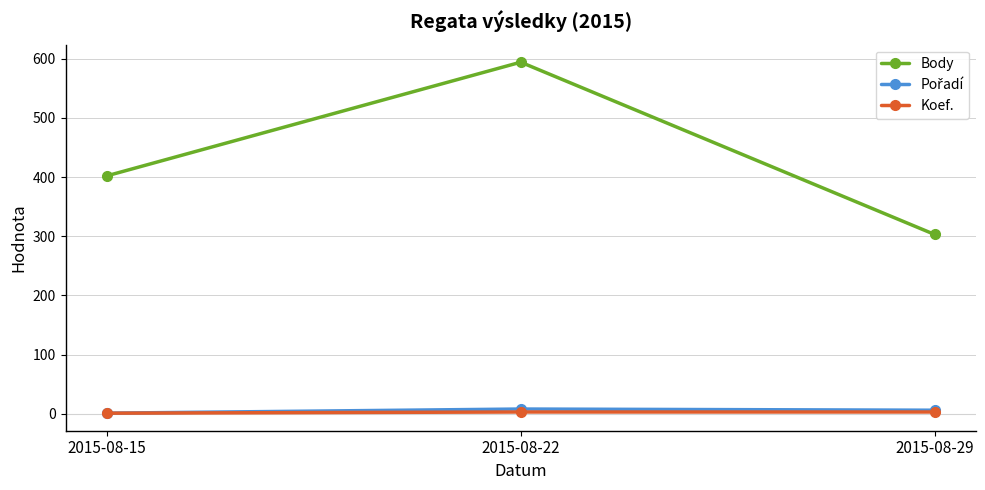

What is the maximum value for Body?

594